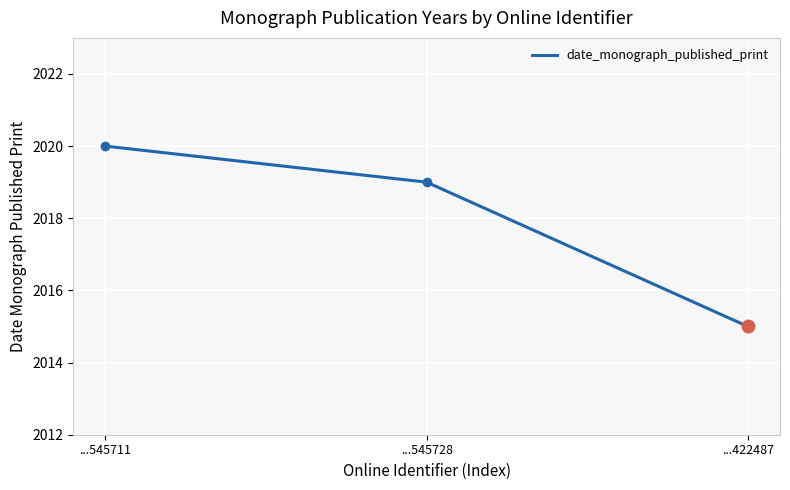

At which category does the chart reach its minimum across all series?

...422487